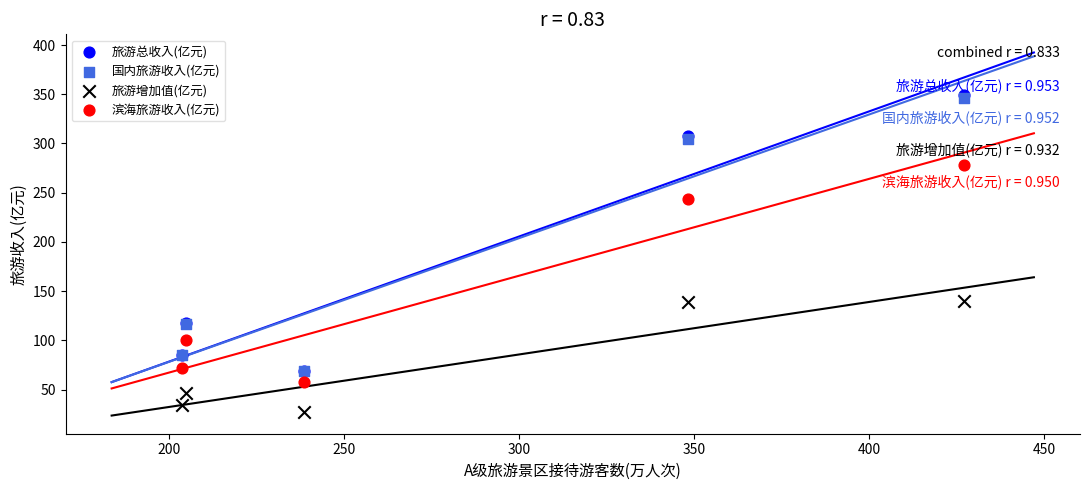

What are all the series names shown in the legend?

旅游总收入(亿元), 国内旅游收入(亿元), 旅游增加值(亿元), 滨海旅游收入(亿元)